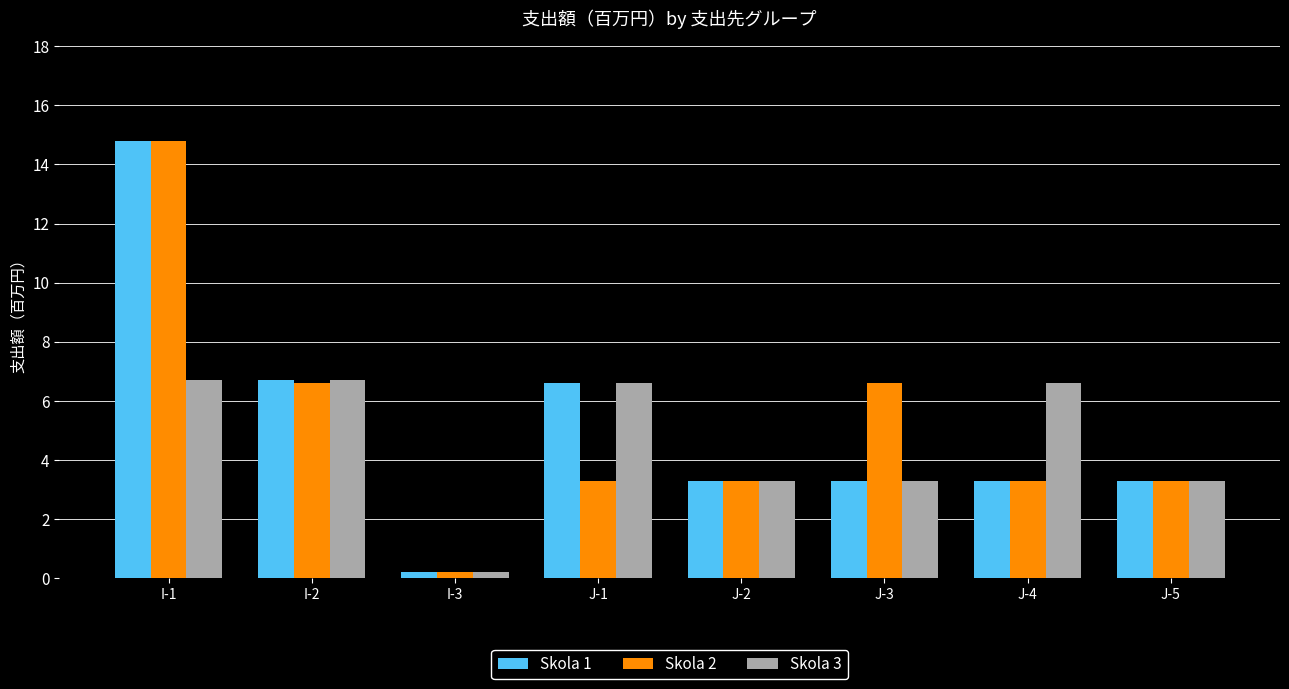

How many values in the Skola 3 series are below 6?

4